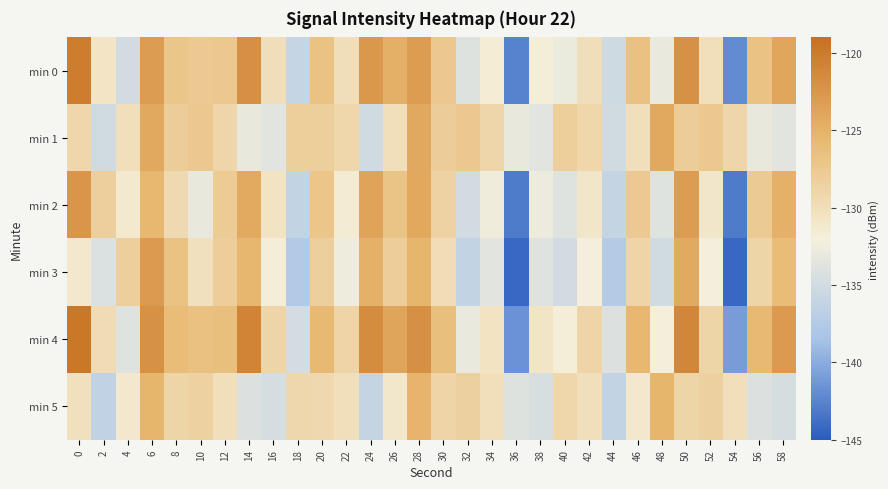

What is the total value across all series at 26?

-764.6